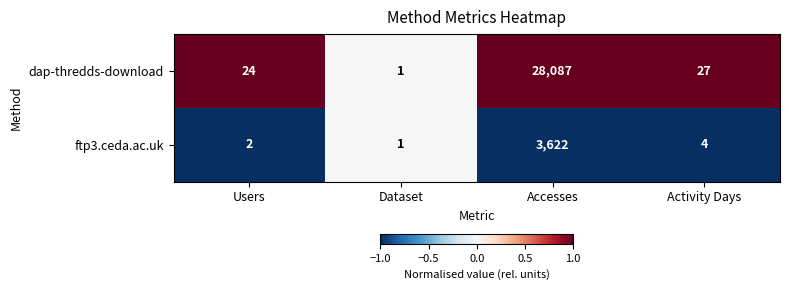

What is the difference between the maximum and minimum values in the dap-thredds-download series?

28086